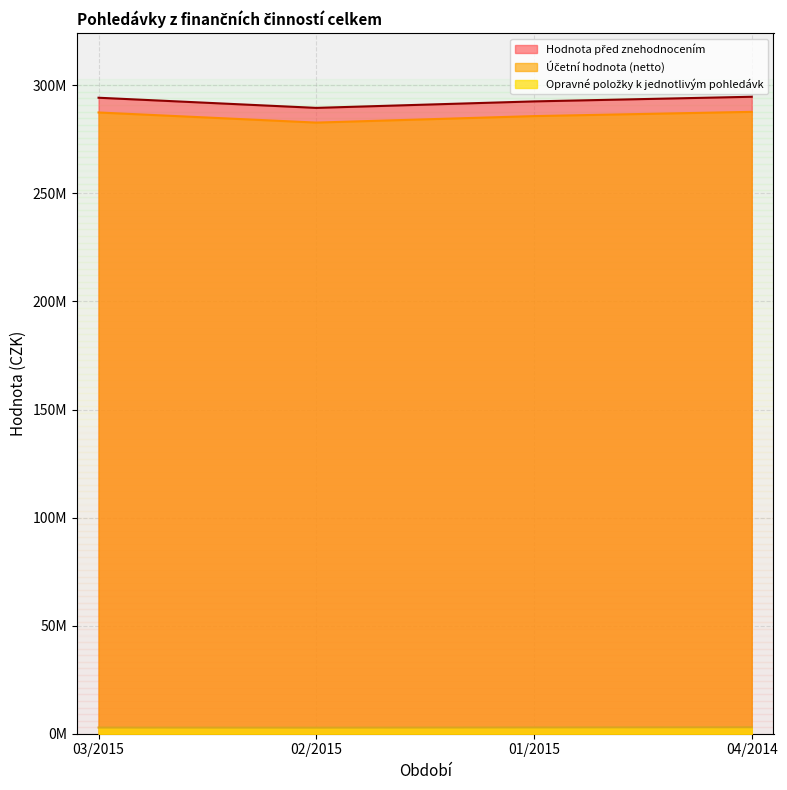

The Účetní hodnota (netto) series shows 287733042.0 at 04/2014. True or false?

True